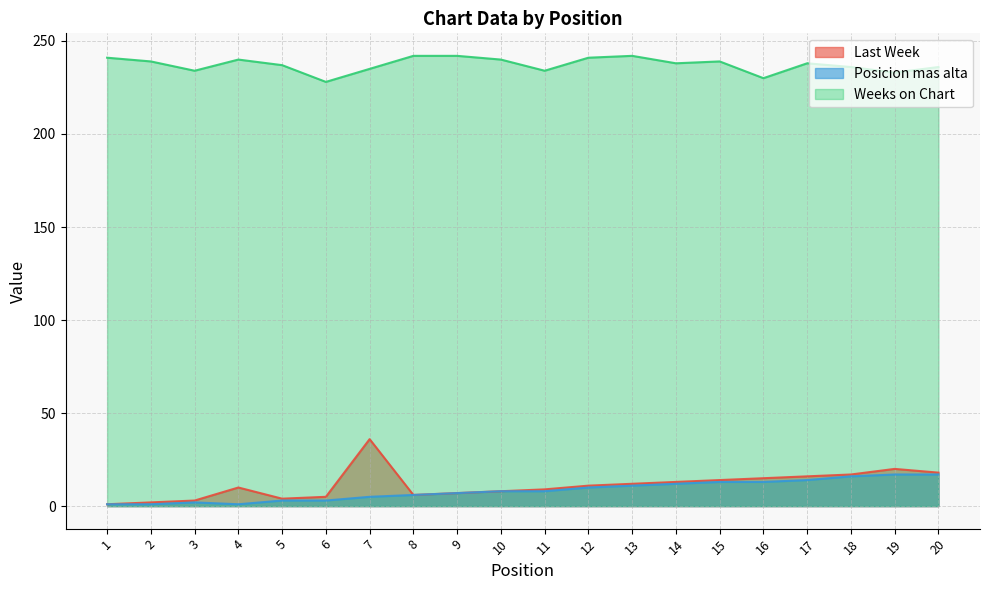

The Weeks on Chart series shows 234 at 11. True or false?

True